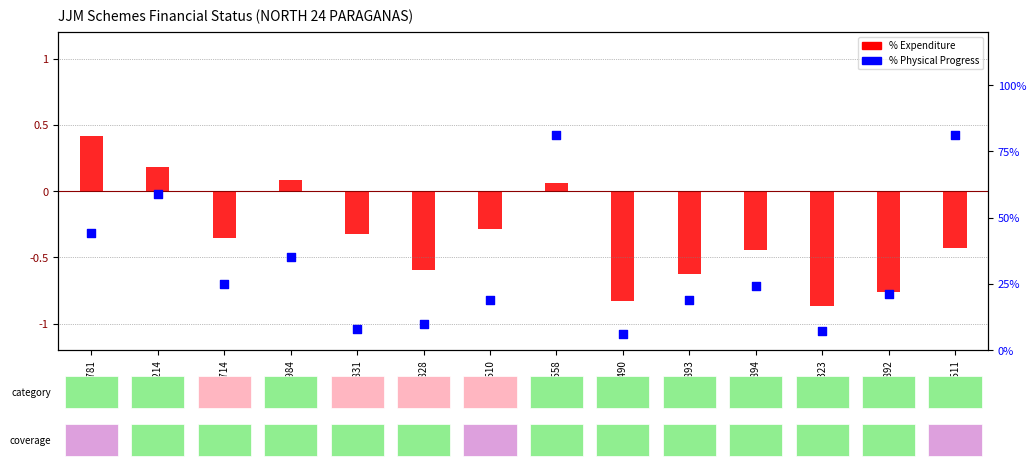

At how many categories does at least one series exceed 33?

5